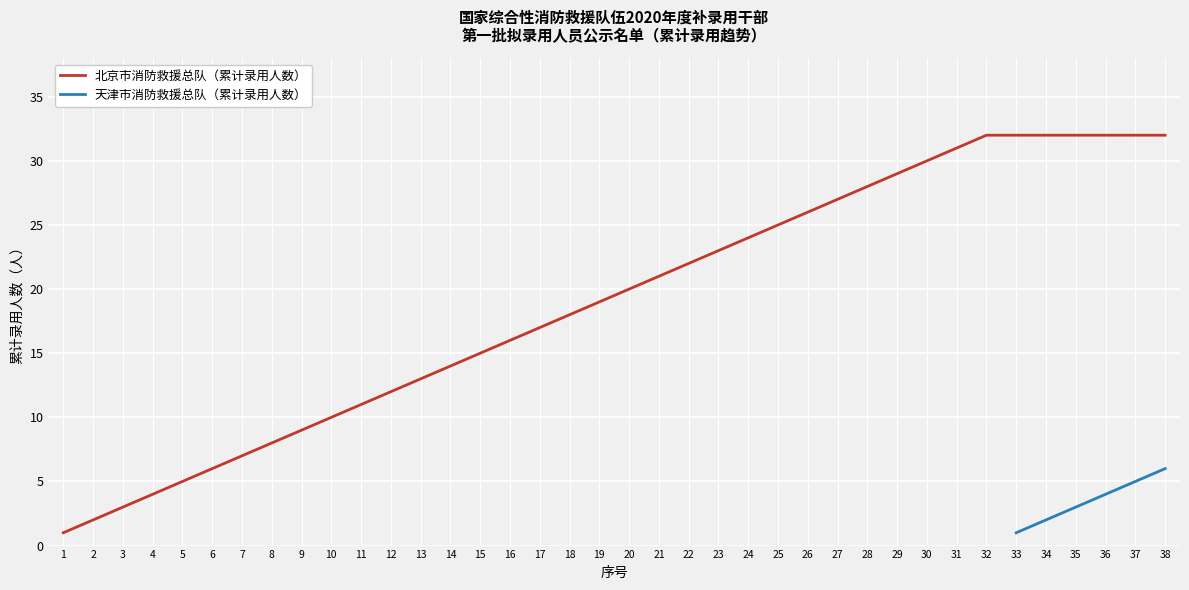

What is the maximum value for 北京市消防救援总队（累计录用人数）?

32